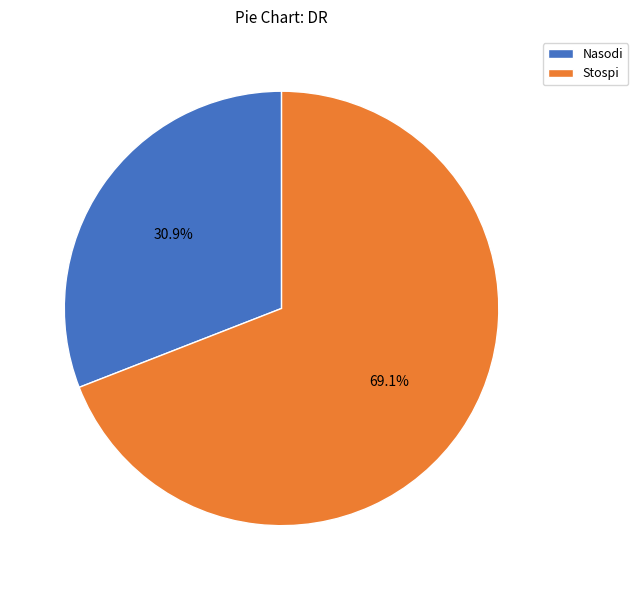

What percentage is the Stospi slice, to the nearest percent?

69%